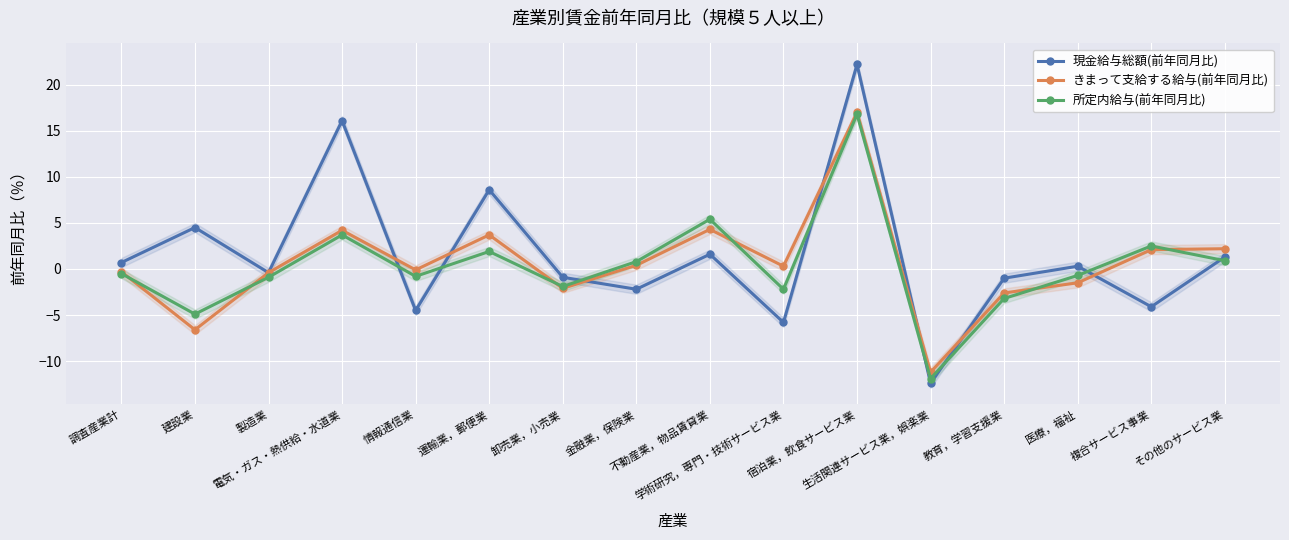

Rank the series at 宿泊業，飲食サービス業 from highest to lowest value.

現金給与総額(前年同月比), きまって支給する給与(前年同月比), 所定内給与(前年同月比)